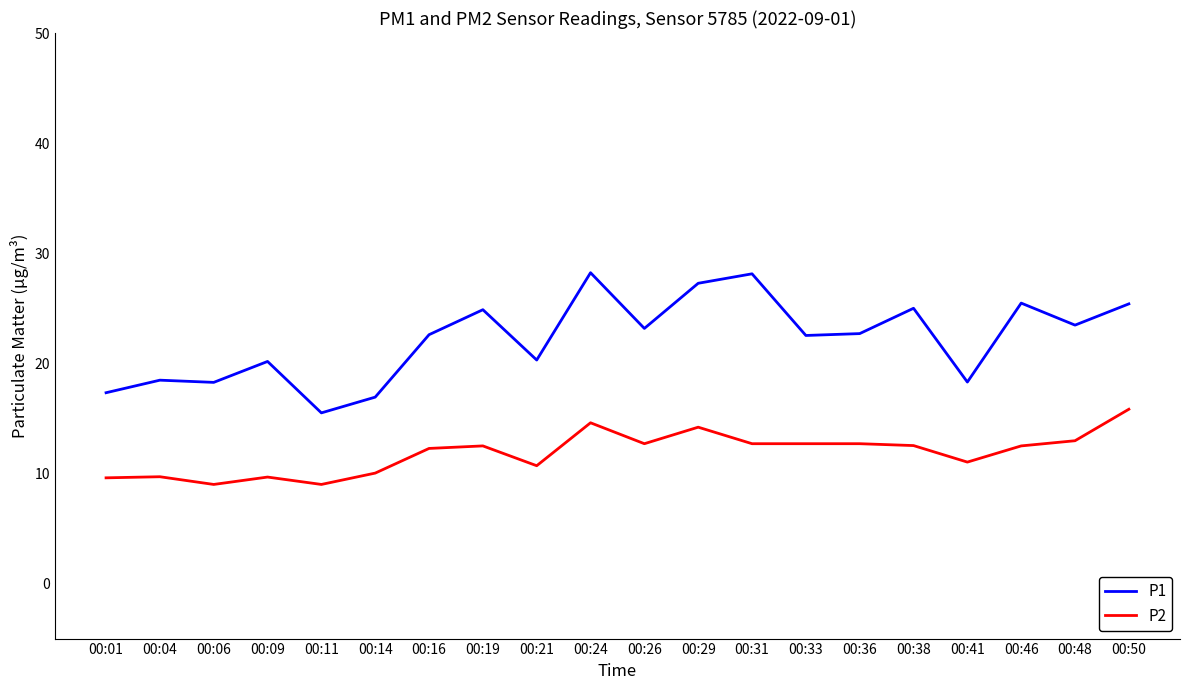

What is the total value across all series at 00:01?

26.9